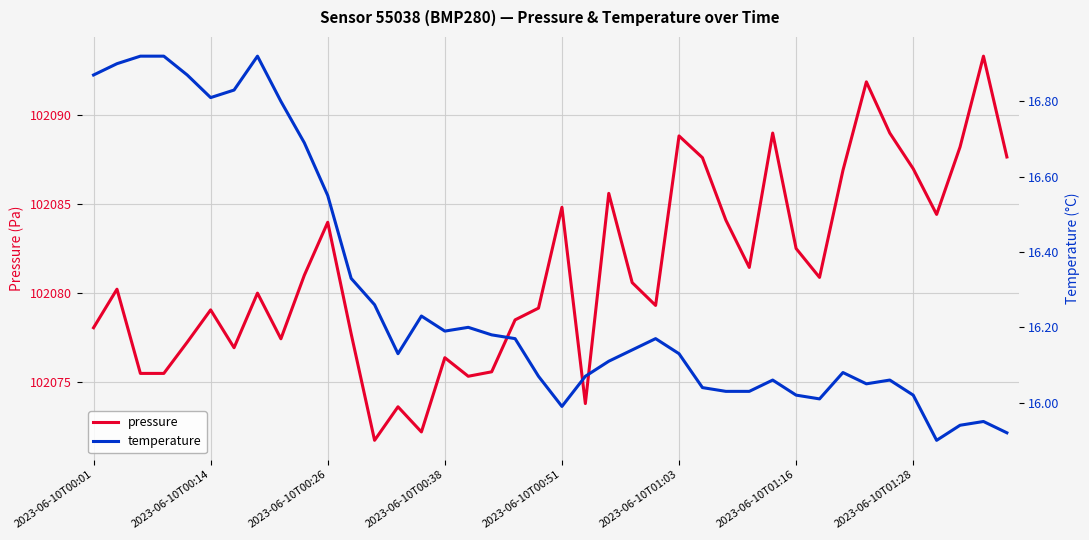

The pressure series shows 102078.1 at 2023-06-10T00:01. True or false?

True